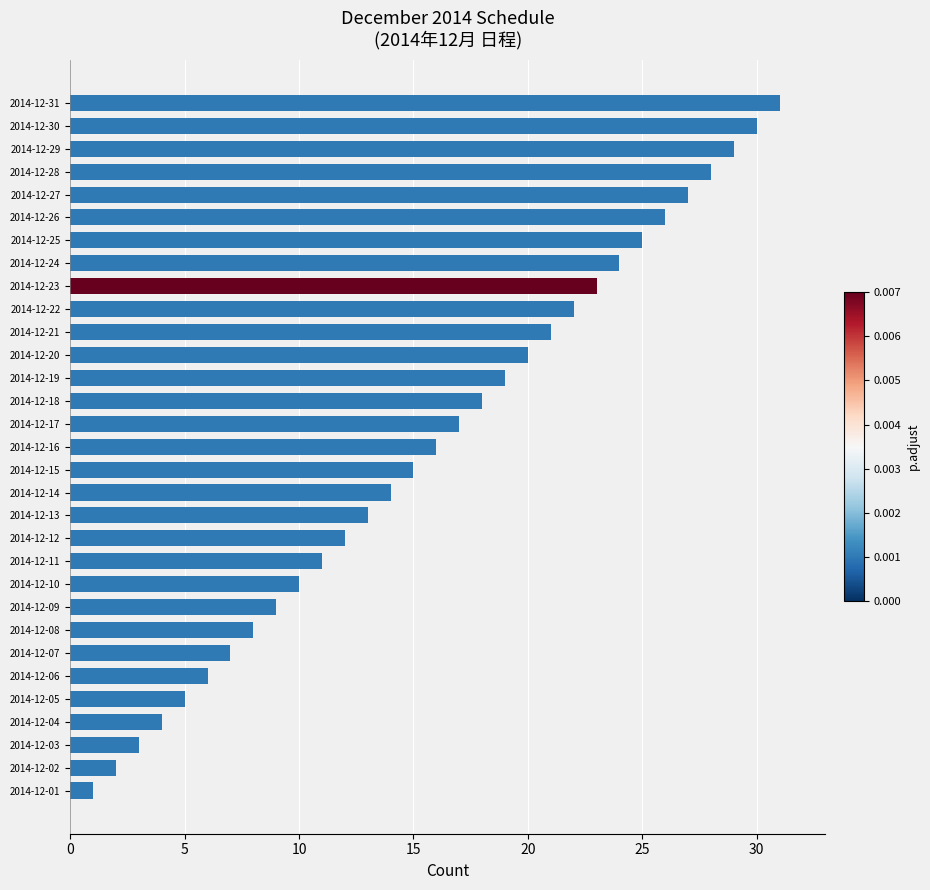

What value does the data have at 2014-12-12?

12